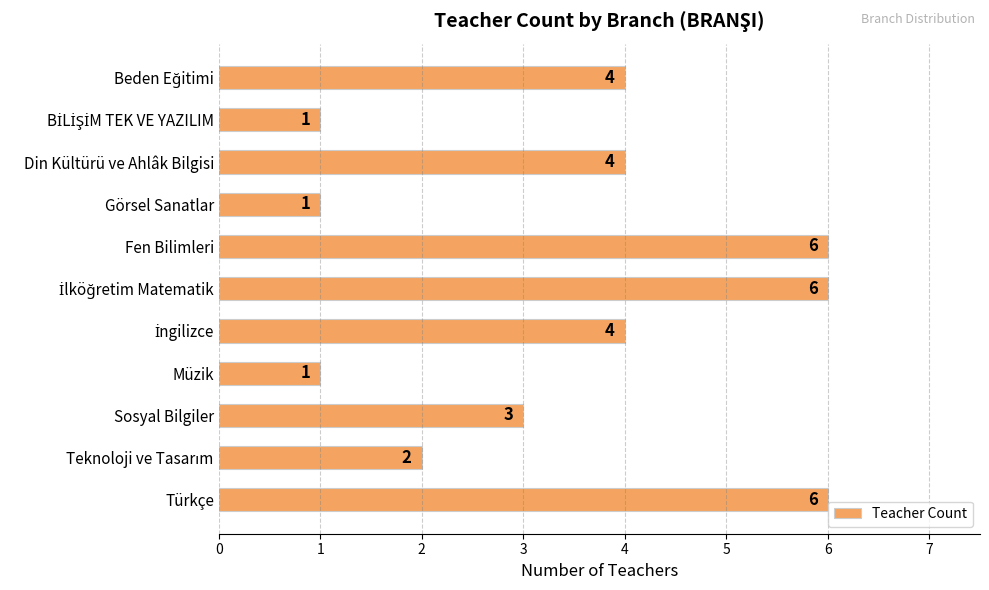

What position from the bottom is Görsel Sanatlar?

8